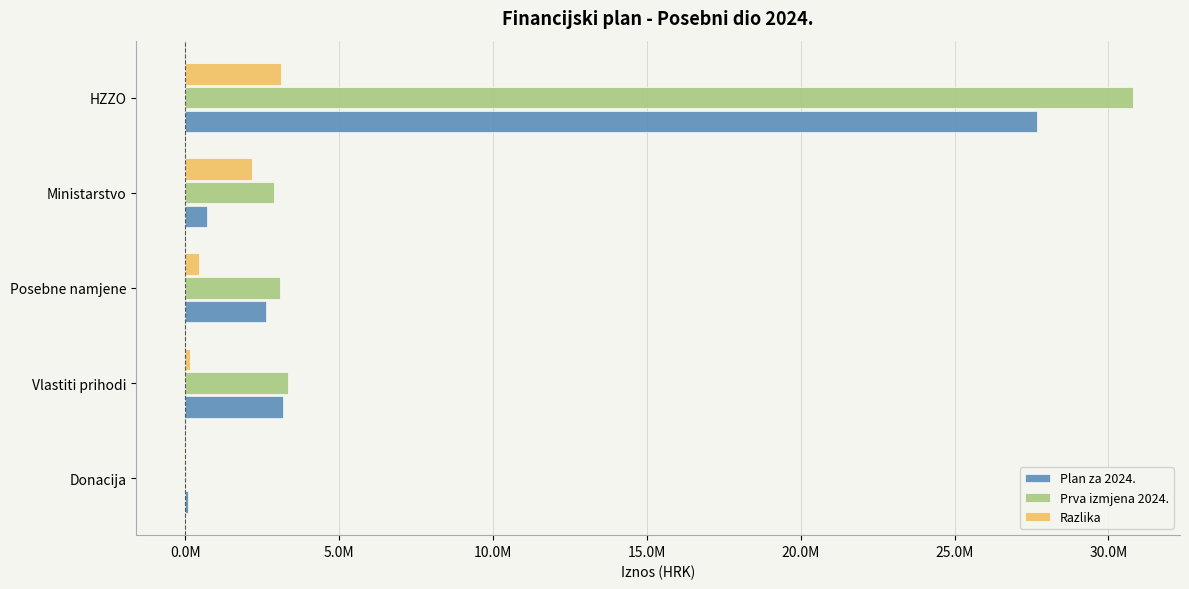

What are all the series names shown in the legend?

Plan za 2024., Prva izmjena 2024., Razlika